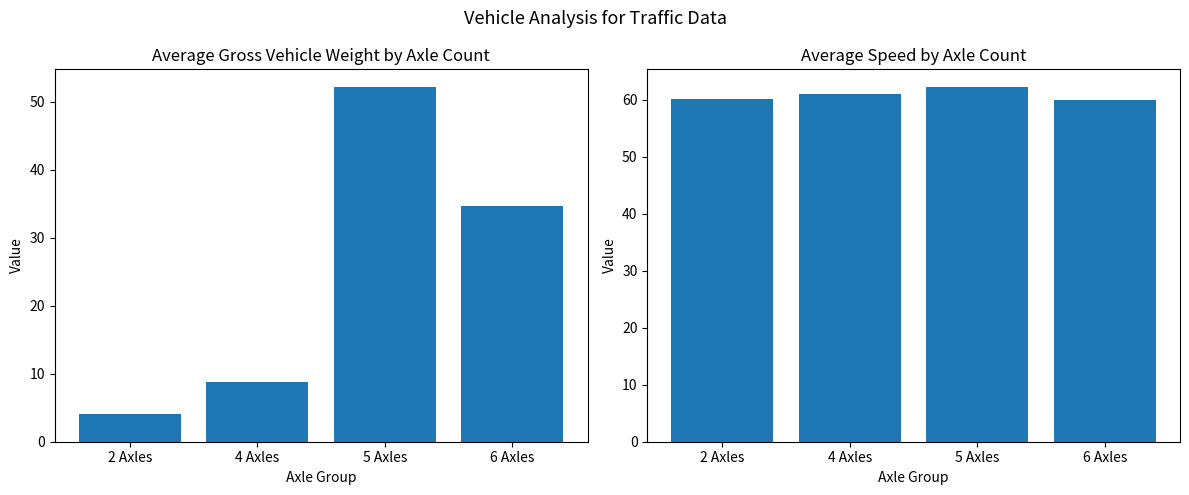

What is the sum of all Avg Speed (mph) values?

243.3